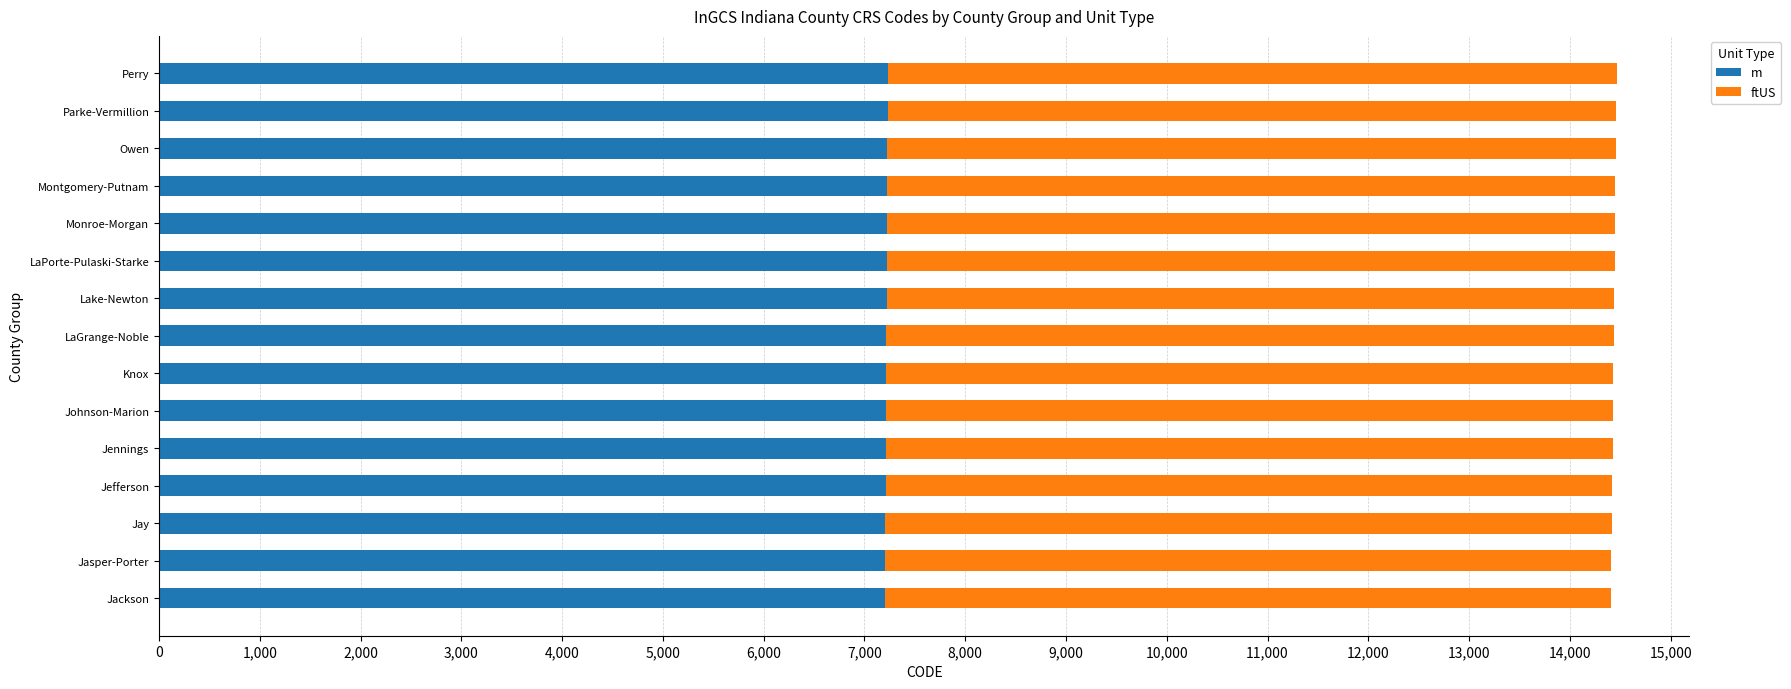

The value of m at Parke-Vermillion is 7229. True or false?

True